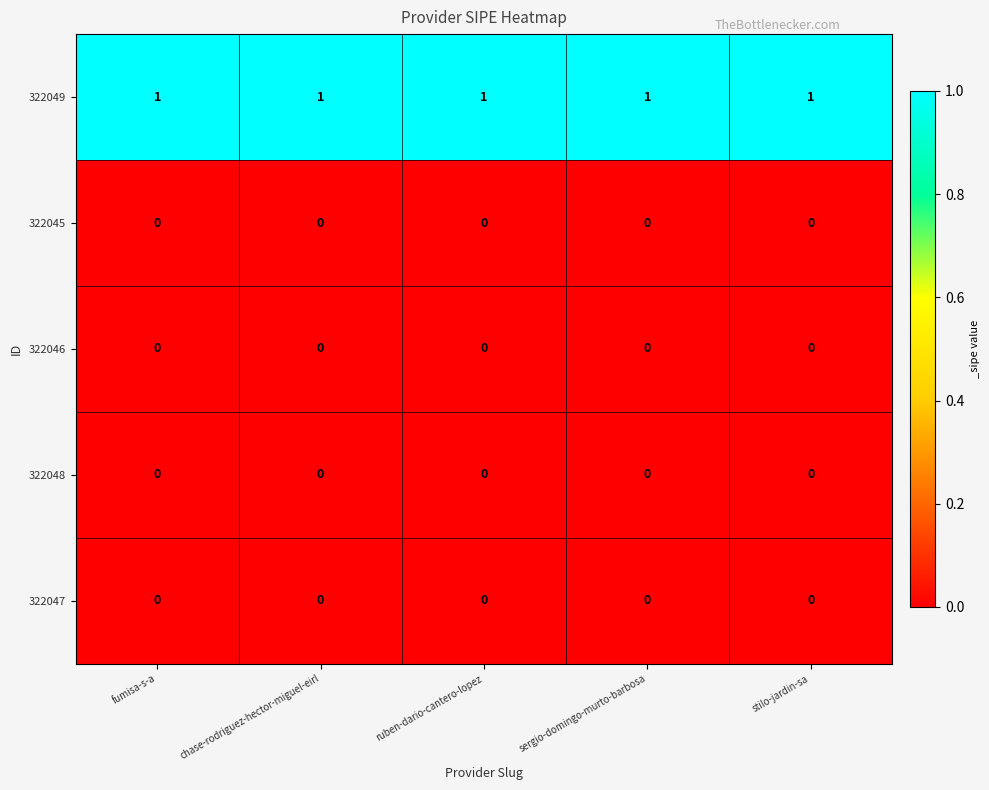

True or false: 322049 has a value of 0 at chase-rodriguez-hector-miguel-eirl.

False